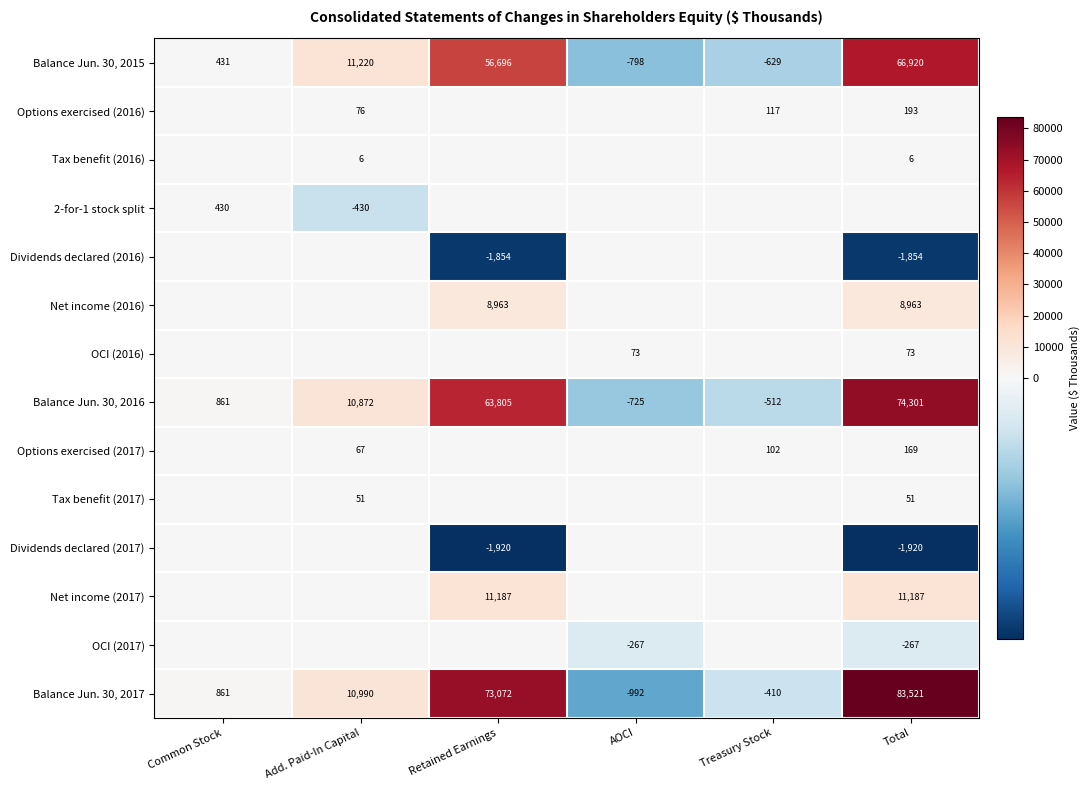

What is the average value of the Balance Jun. 30, 2017 series?

27840